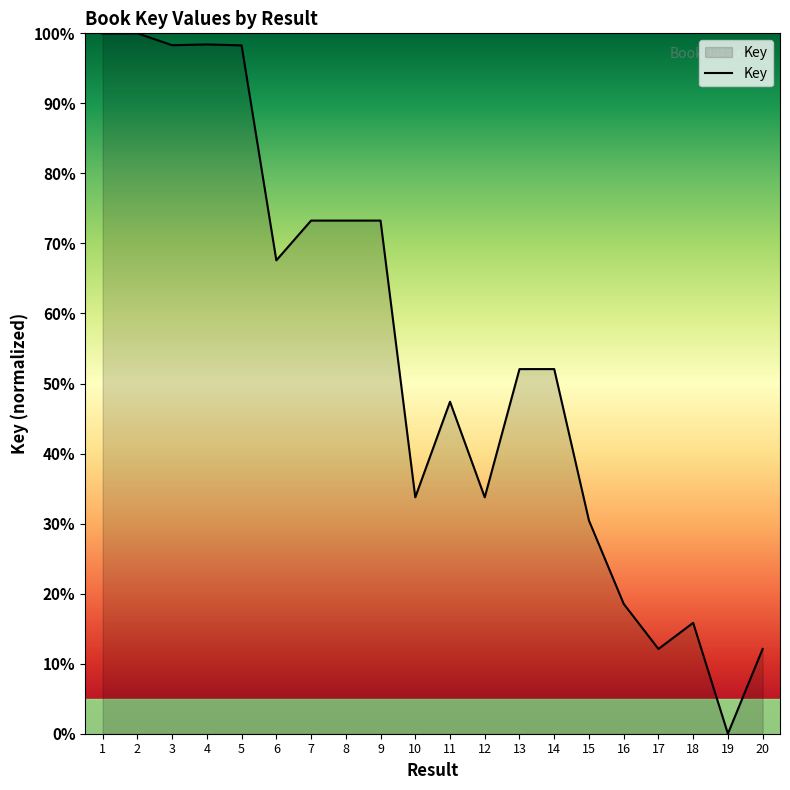

What is the approximate value at 3?

98.3